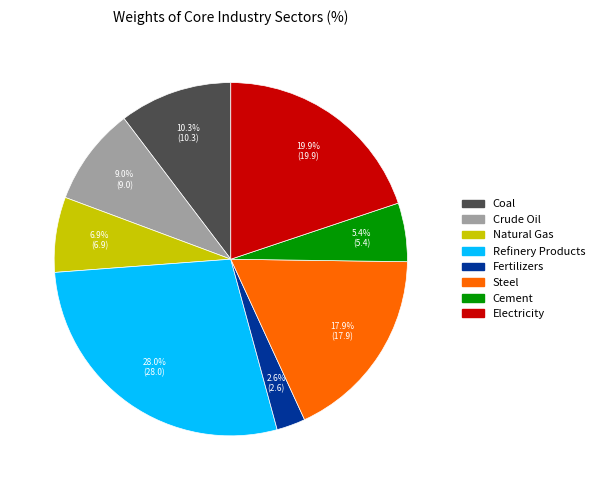

Is Crude Oil the majority of the pie?

No